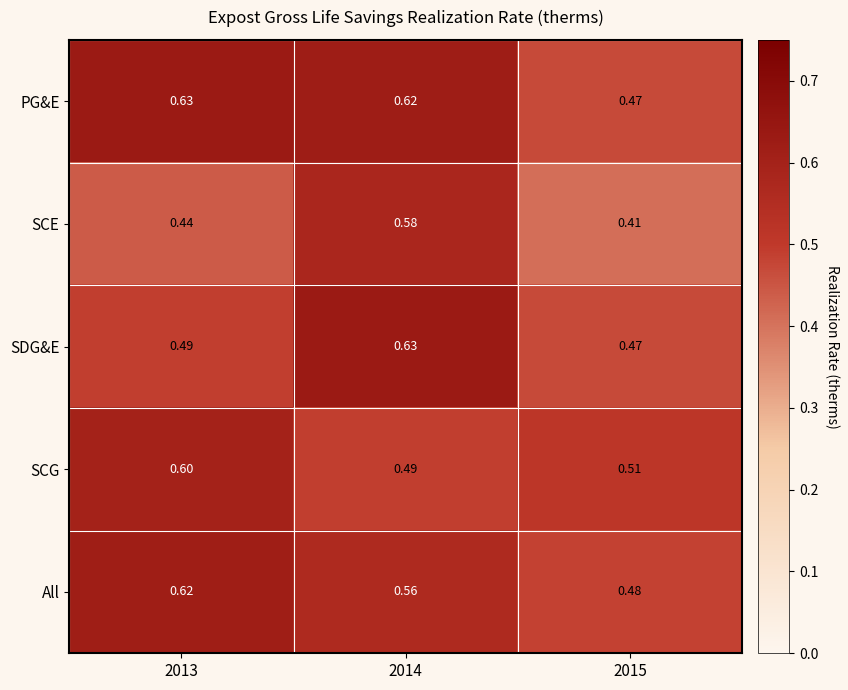

Which series has the widest spread of values?

SCE